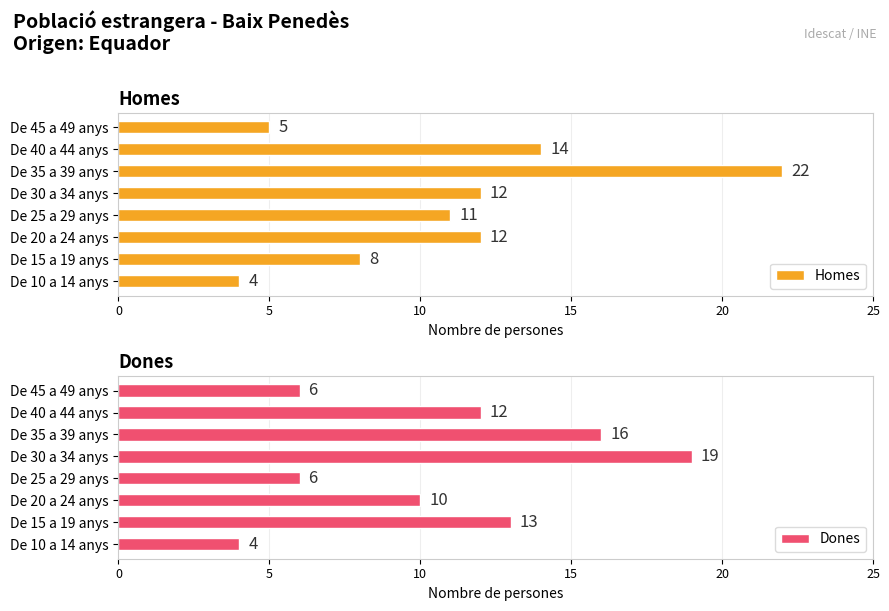

Reading left to right, what are all the values shown in this chart?

Homes: 4	8	12	11	12	22	14	5
Dones: 4	13	10	6	19	16	12	6